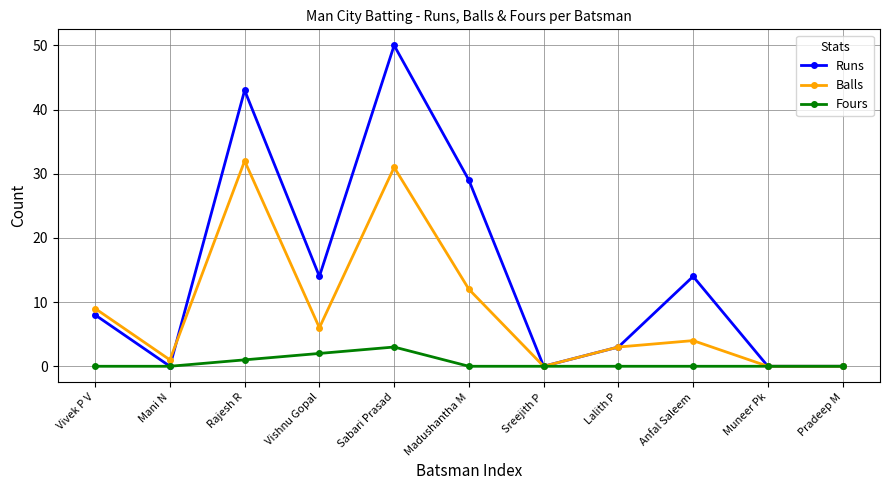

Which label corresponds to the largest value in the chart?

Sabari Prasad